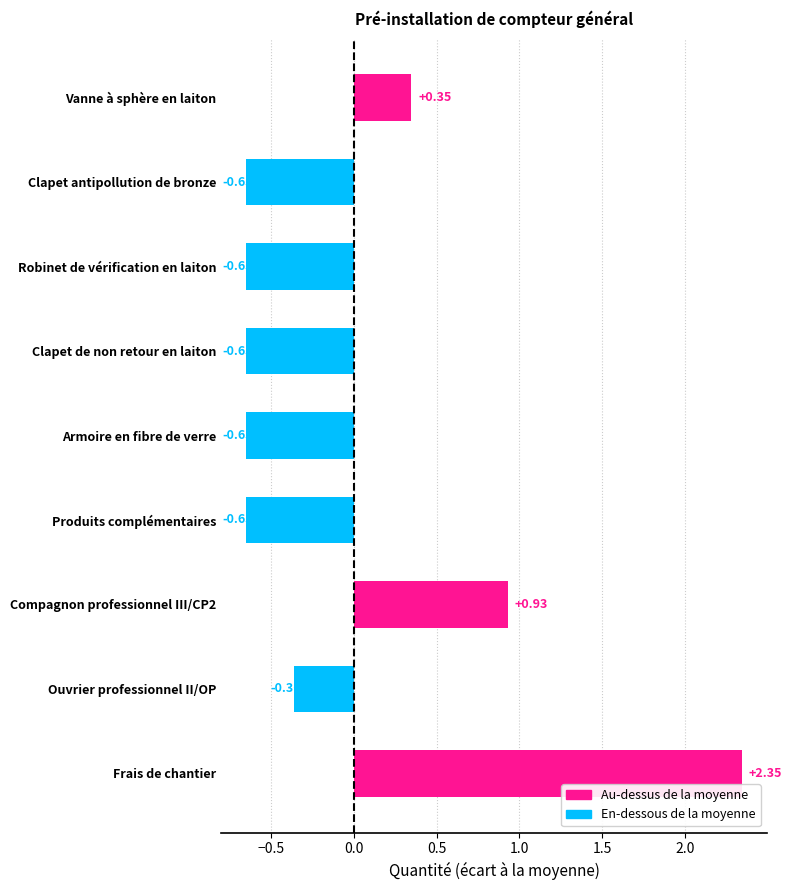

At which category does the chart reach its peak across all series?

Frais de chantier